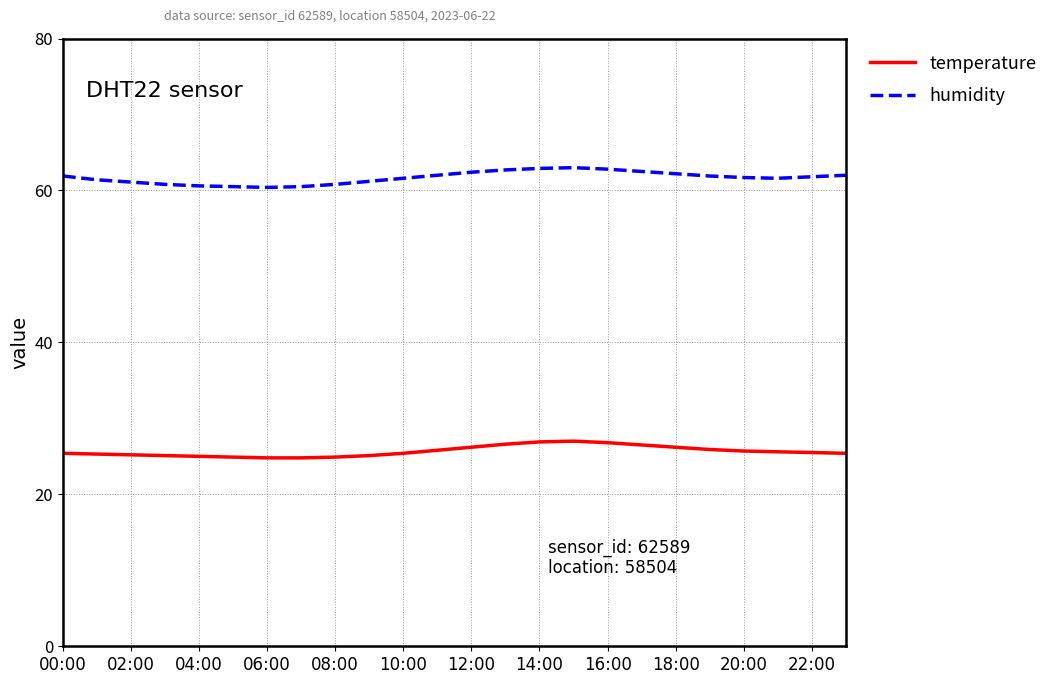

List the series in order of their overall mean, highest first.

humidity, temperature